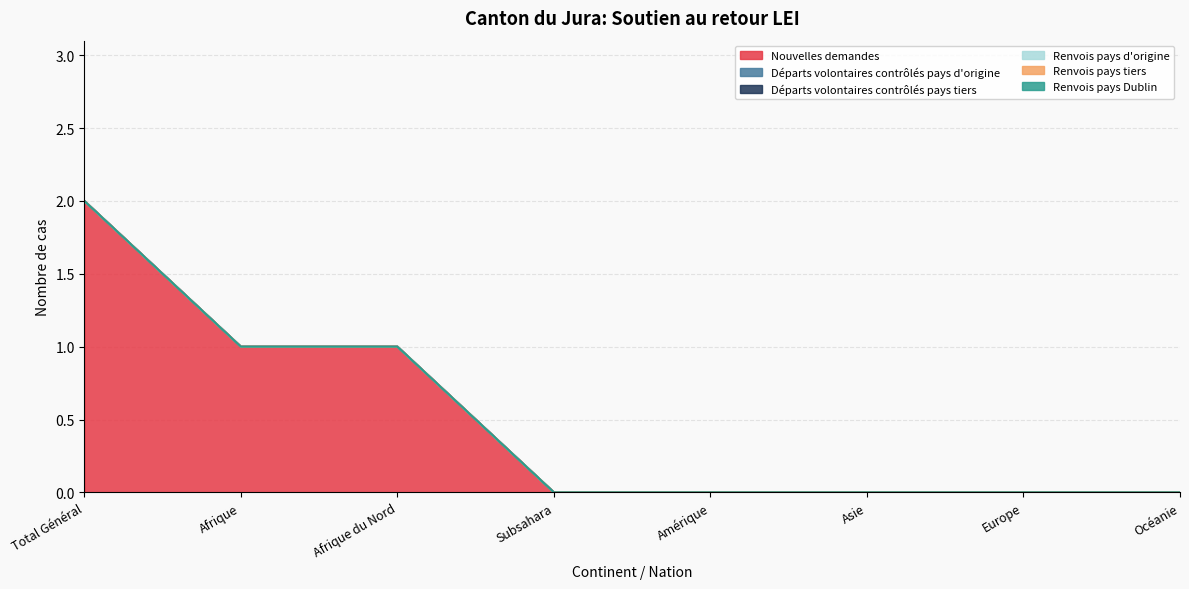

Which category has the lowest value in the Renvois pays tiers series?

Total Général